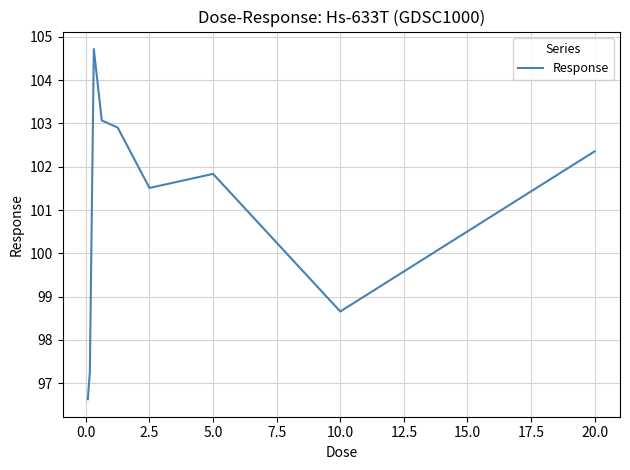

What is the greatest value displayed?

104.7